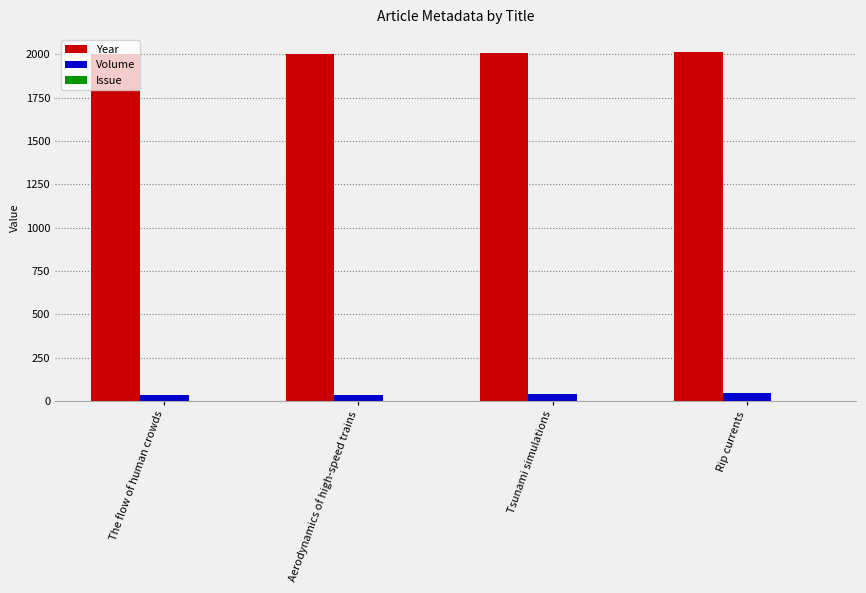

What is the sum of the Year values at Rip currents and The flow of human crowds?

4014